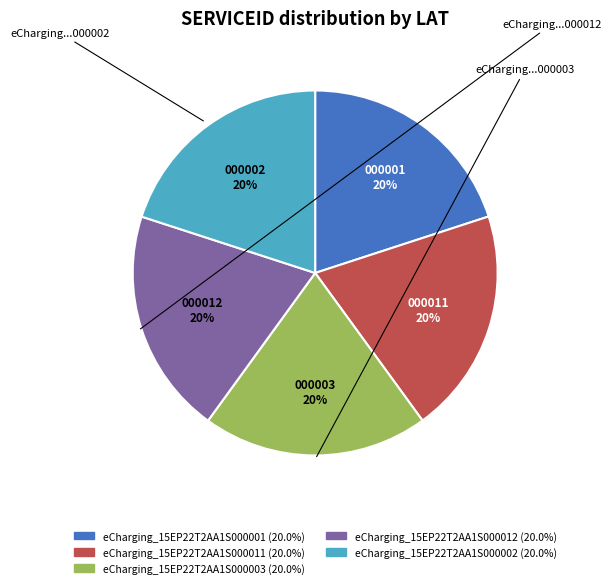

What is the ratio of the value at eCharging_15EP22T2AA1S000002 to the value at eCharging_15EP22T2AA1S000001?

1.0